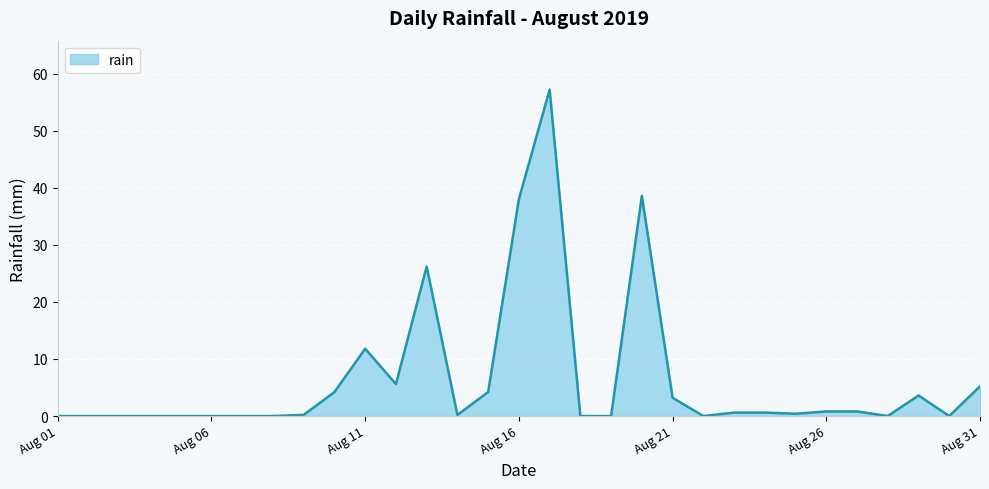

How many lines are shown in the chart?

1